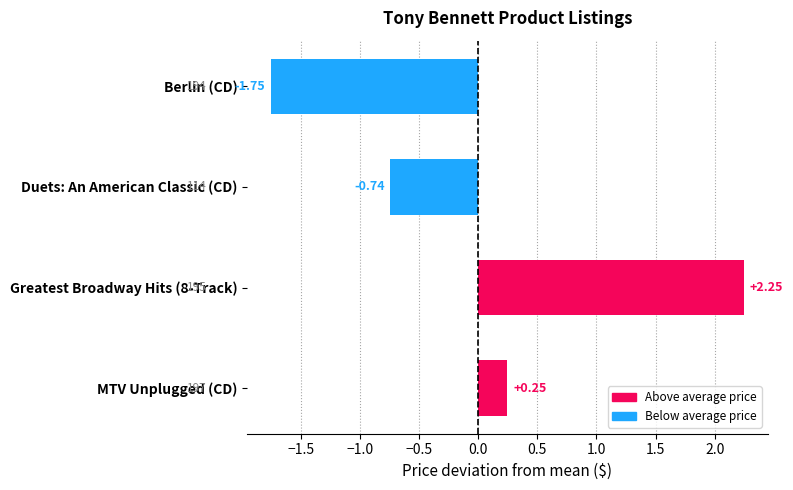

Rank the categories by value from highest to lowest.

Greatest Broadway Hits (8-Track), MTV Unplugged (CD), Duets: An American Classic (CD), Berlin (CD)